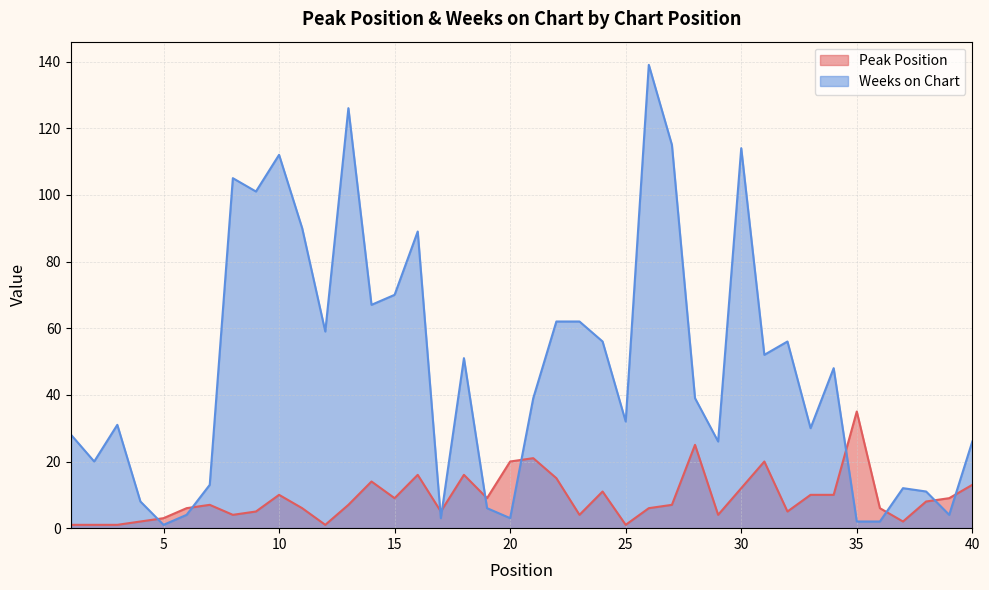

What is the difference between the Weeks on Chart values at 37 and 24?

44